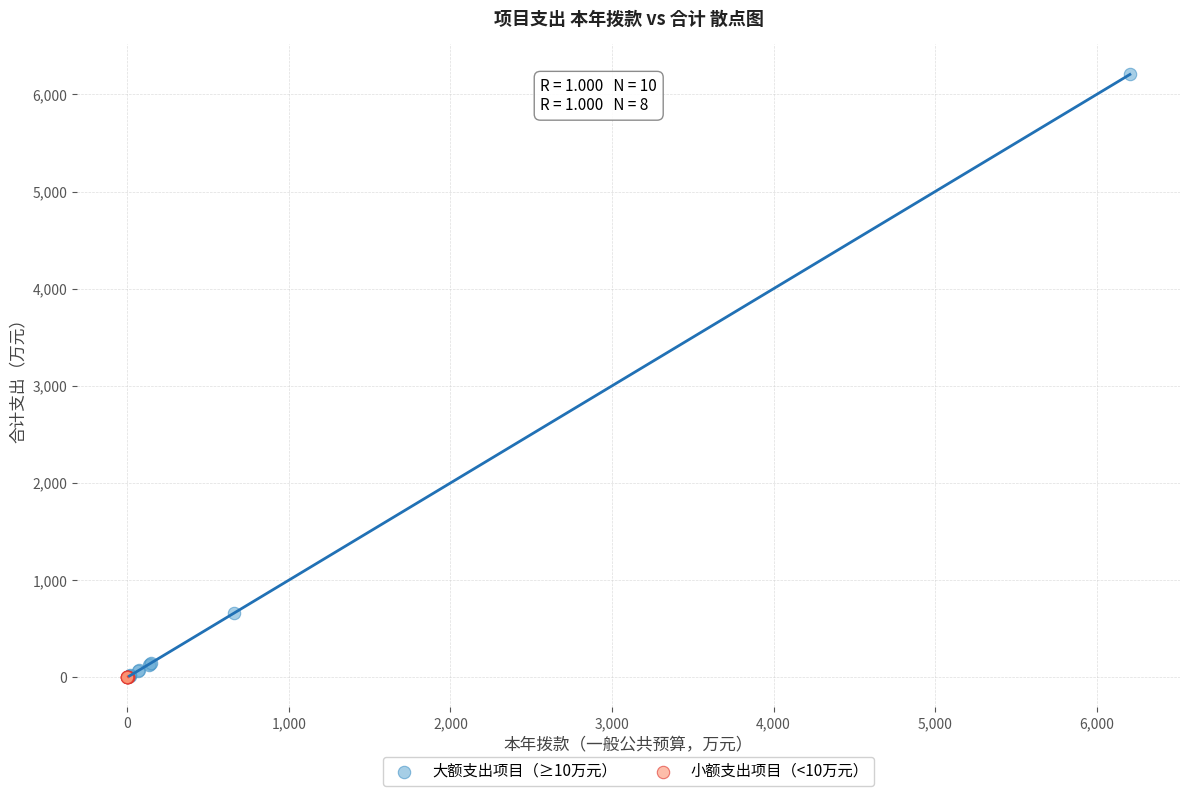

Which series has the widest spread of Y values?

大额支出项目（≥10万元）